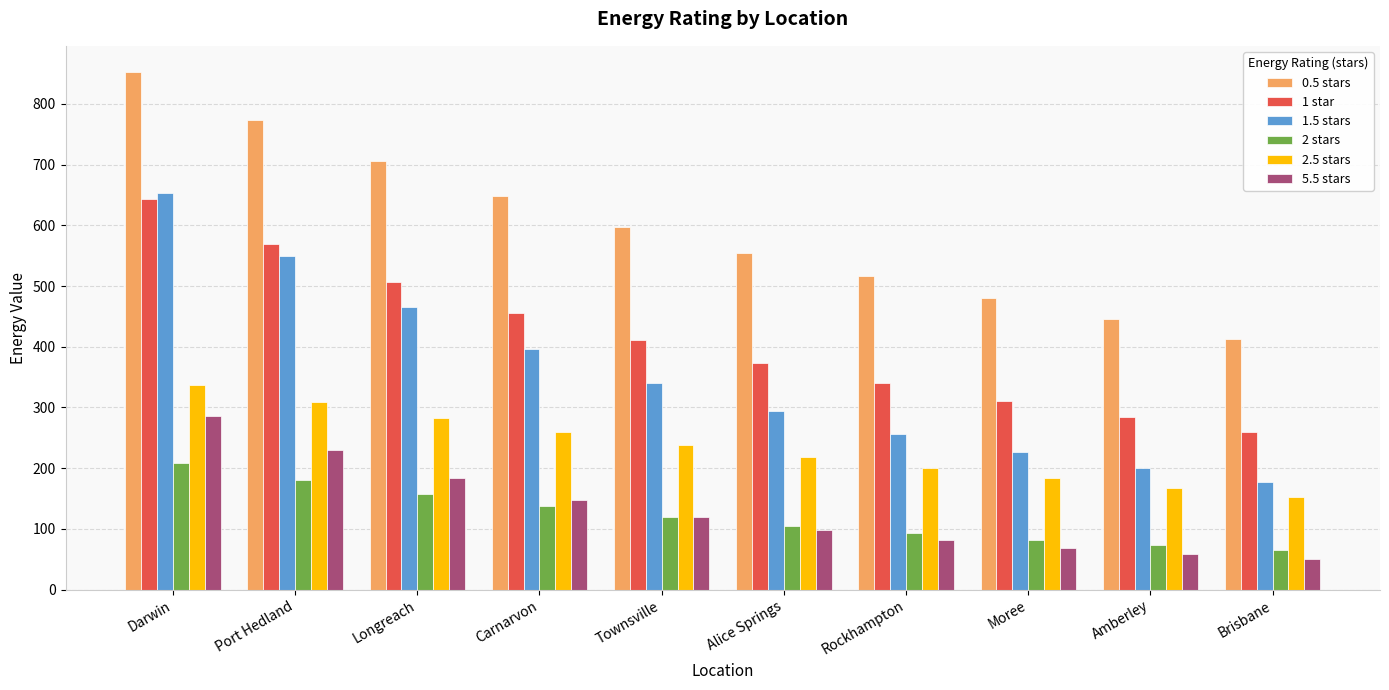

Does the chart contain any negative values?

No